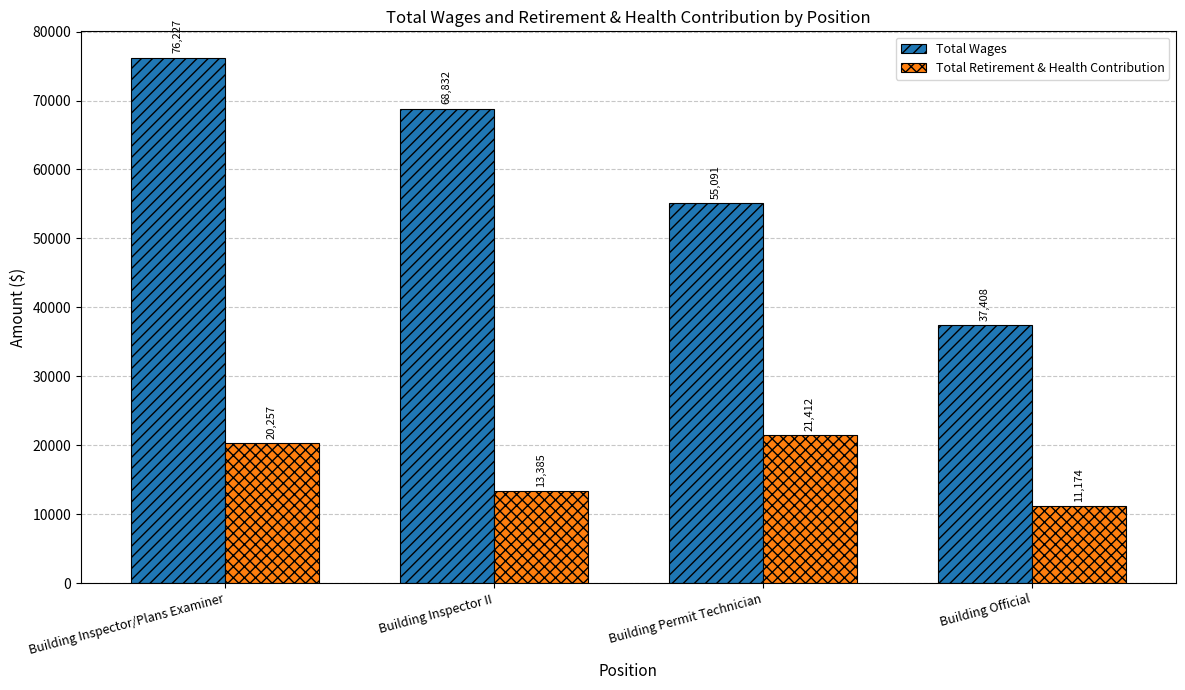

What is the value of the Total Wages bar at the 2nd from the left?

68832